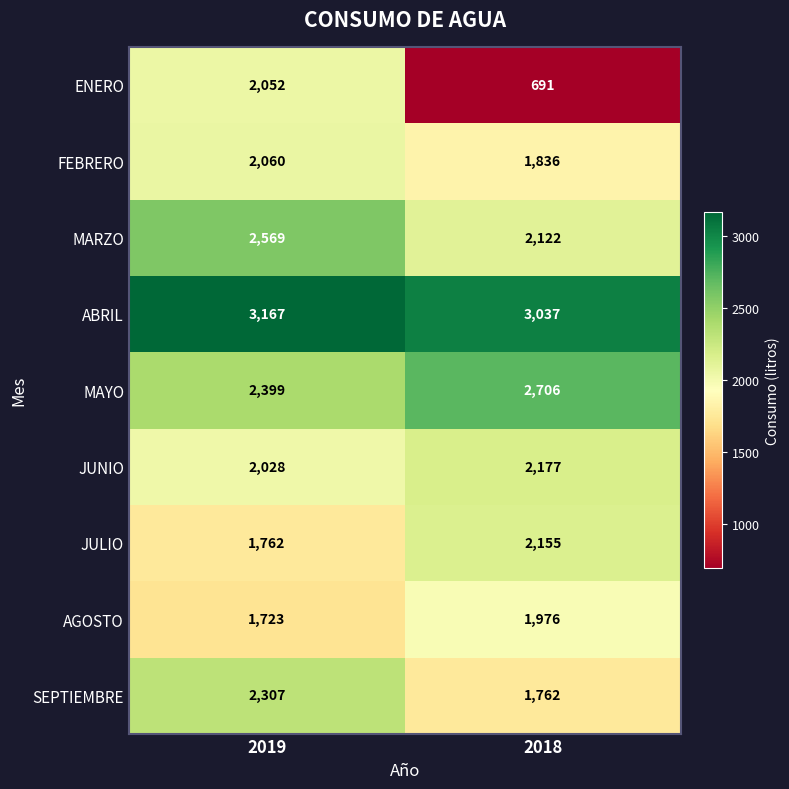

At 2018, list the series in order from smallest to largest.

ENERO, SEPTIEMBRE, FEBRERO, AGOSTO, MARZO, JULIO, JUNIO, MAYO, ABRIL